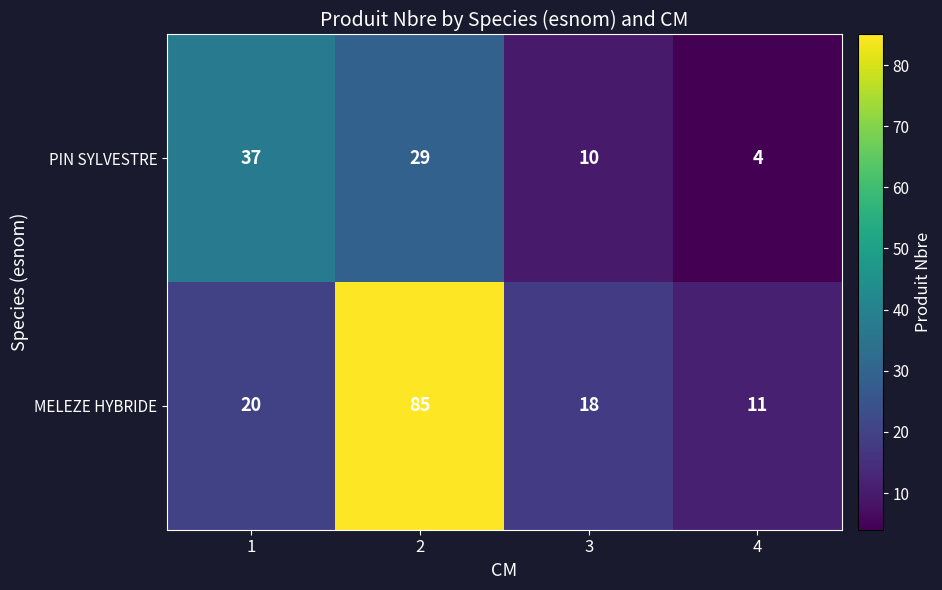

Which label corresponds to the smallest value in the chart?

4